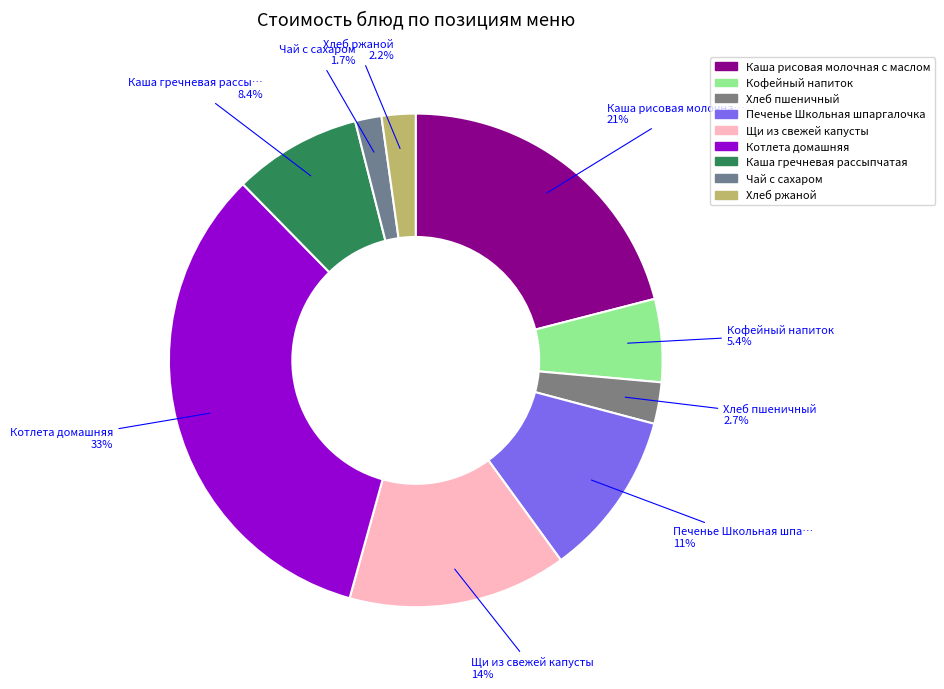

Count the number of slices in the pie.

9